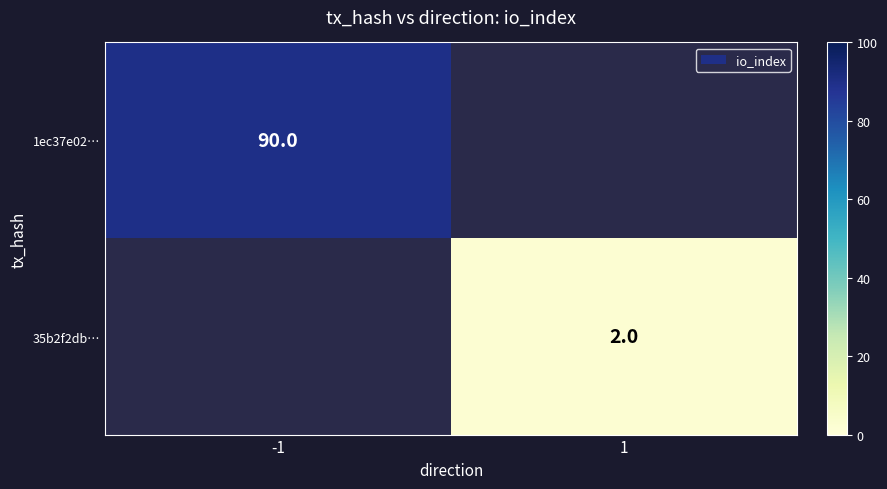

Between 1 and -1, which is larger?

-1